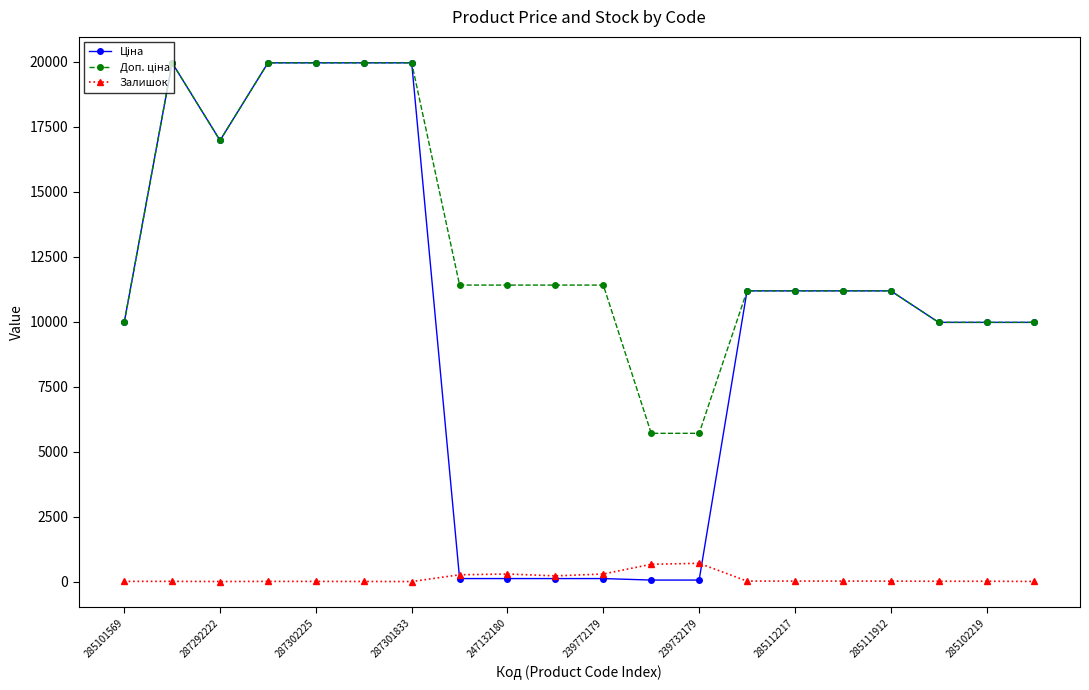

What is the maximum value for Залишок?

702.0